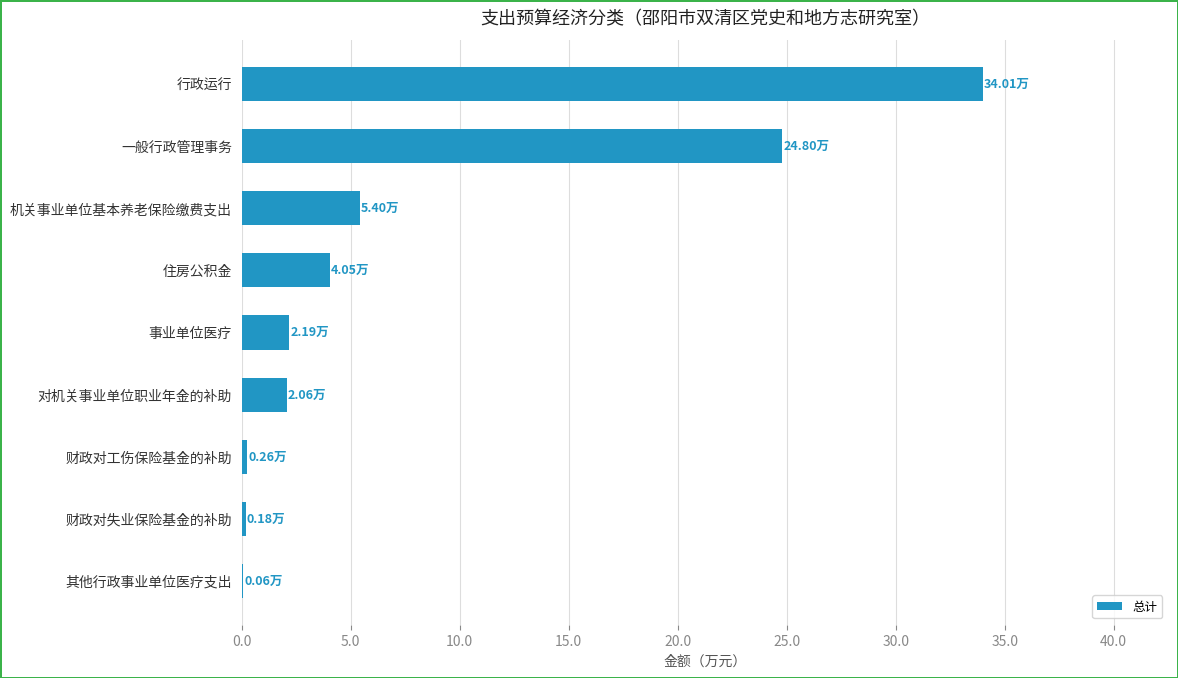

Which category has the highest value across all series?

行政运行